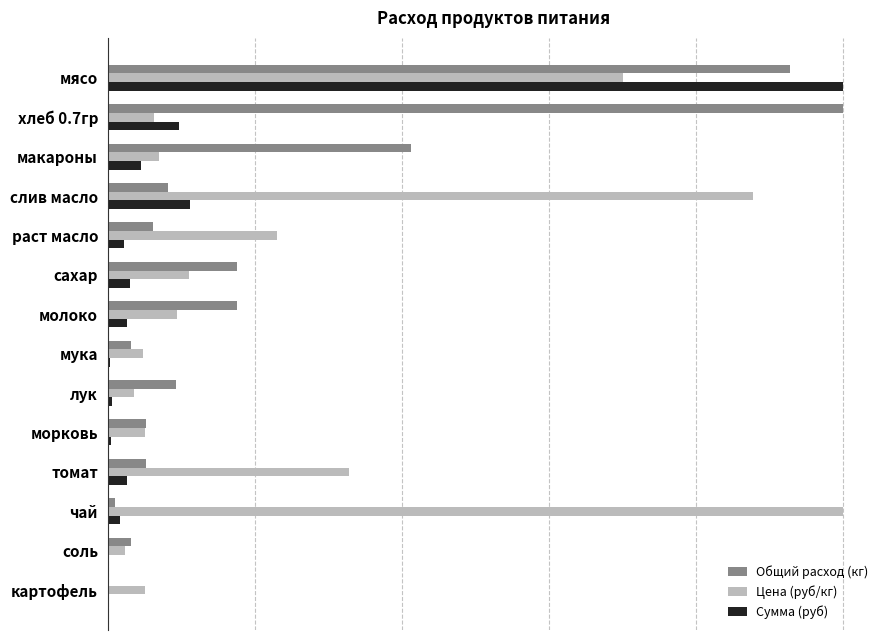

What is the difference between the maximum and minimum values in the Общий расход (кг) series?

100.0